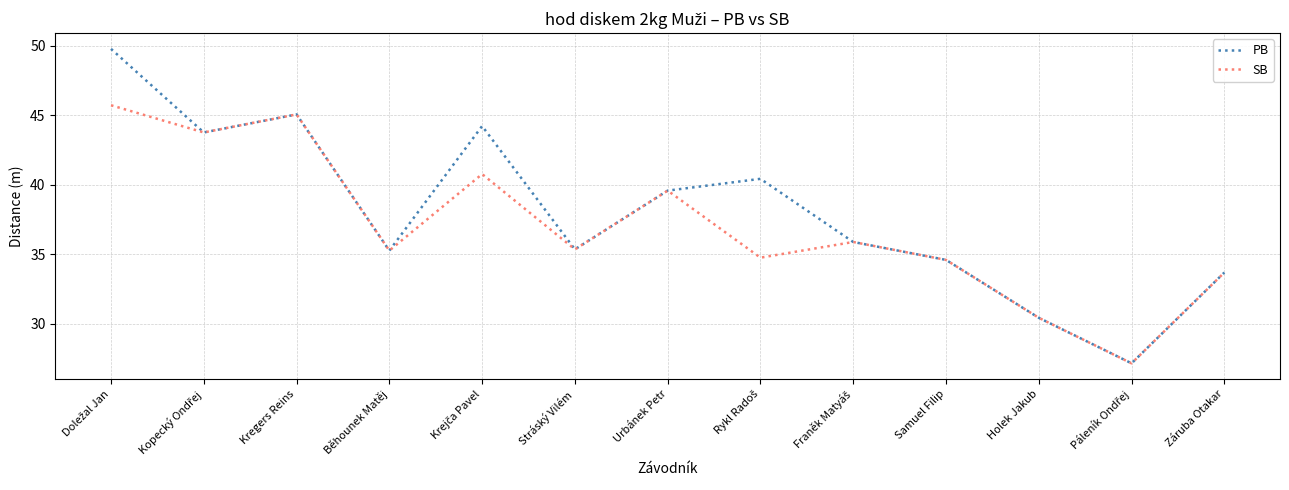

Is it true that SB equals 54.5 at Stráský Vilém?

False